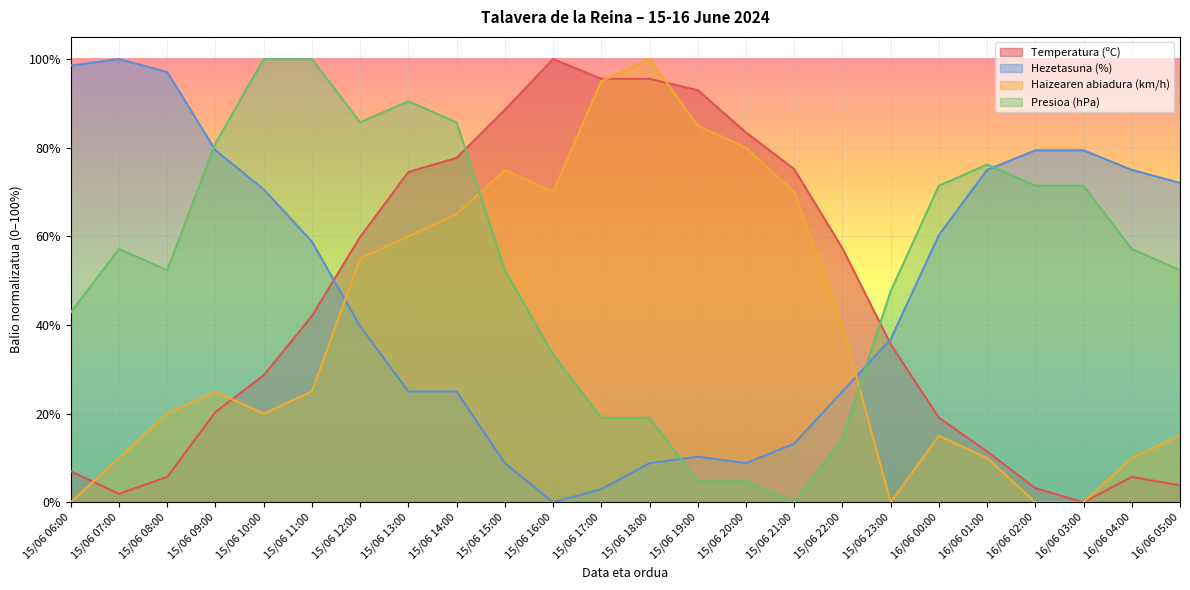

Reading left to right, transcribe all the data shown in this chart.

Temperatura (ºC): 15/06 06:00=7.0	15/06 07:00=1.9	15/06 08:00=5.7	15/06 09:00=20.4	15/06 10:00=28.7	15/06 11:00=42.0	15/06 12:00=59.9	15/06 13:00=74.5	15/06 14:00=77.7	15/06 15:00=88.5	15/06 16:00=100.0	15/06 17:00=95.5	15/06 18:00=95.5	15/06 19:00=93.0	15/06 20:00=83.4	15/06 21:00=75.2	15/06 22:00=57.3	15/06 23:00=35.7	16/06 00:00=19.1	16/06 01:00=11.5	16/06 02:00=3.2	16/06 03:00=0.0	16/06 04:00=5.7	16/06 05:00=3.8
Hezetasuna (%): 15/06 06:00=98.5	15/06 07:00=100.0	15/06 08:00=97.1	15/06 09:00=79.4	15/06 10:00=70.6	15/06 11:00=58.8	15/06 12:00=39.7	15/06 13:00=25.0	15/06 14:00=25.0	15/06 15:00=8.8	15/06 16:00=0.0	15/06 17:00=2.9	15/06 18:00=8.8	15/06 19:00=10.3	15/06 20:00=8.8	15/06 21:00=13.2	15/06 22:00=25.0	15/06 23:00=36.8	16/06 00:00=60.3	16/06 01:00=75.0	16/06 02:00=79.4	16/06 03:00=79.4	16/06 04:00=75.0	16/06 05:00=72.1
Haizearen abiadura (km/h): 15/06 06:00=0.0	15/06 07:00=10.0	15/06 08:00=20.0	15/06 09:00=25.0	15/06 10:00=20.0	15/06 11:00=25.0	15/06 12:00=55.0	15/06 13:00=60.0	15/06 14:00=65.0	15/06 15:00=75.0	15/06 16:00=70.0	15/06 17:00=95.0	15/06 18:00=100.0	15/06 19:00=85.0	15/06 20:00=80.0	15/06 21:00=70.0	15/06 22:00=40.0	15/06 23:00=0.0	16/06 00:00=15.0	16/06 01:00=10.0	16/06 02:00=0.0	16/06 03:00=0.0	16/06 04:00=10.0	16/06 05:00=15.0
Presioa (hPa): 15/06 06:00=42.9	15/06 07:00=57.1	15/06 08:00=52.4	15/06 09:00=81.0	15/06 10:00=100.0	15/06 11:00=100.0	15/06 12:00=85.7	15/06 13:00=90.5	15/06 14:00=85.7	15/06 15:00=52.4	15/06 16:00=33.3	15/06 17:00=19.0	15/06 18:00=19.0	15/06 19:00=4.8	15/06 20:00=4.8	15/06 21:00=0.0	15/06 22:00=14.3	15/06 23:00=47.6	16/06 00:00=71.4	16/06 01:00=76.2	16/06 02:00=71.4	16/06 03:00=71.4	16/06 04:00=57.1	16/06 05:00=52.4